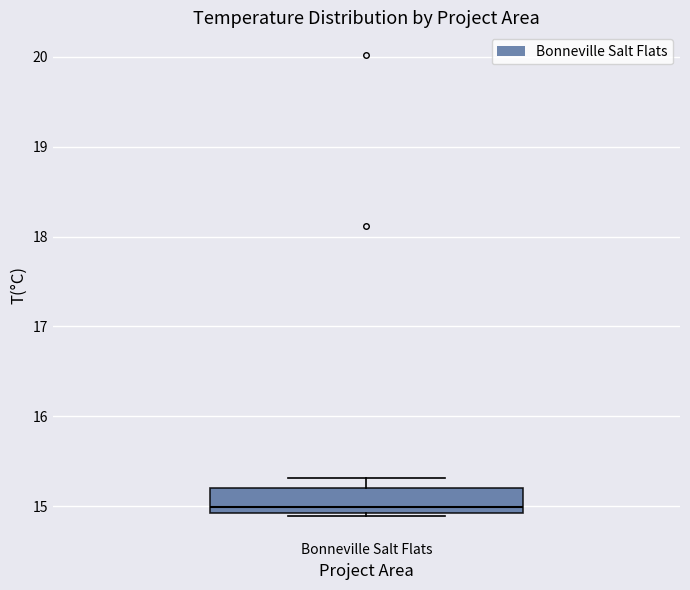

Read this box plot against the y-axis: the position of the median line, the range covered by the box, and the ends of both whiskers. The values are not printed on the chart, so give them approximately, as read against the axis.

median 15.0, box 14.9 to 15.2, whiskers 14.9 to 15.3